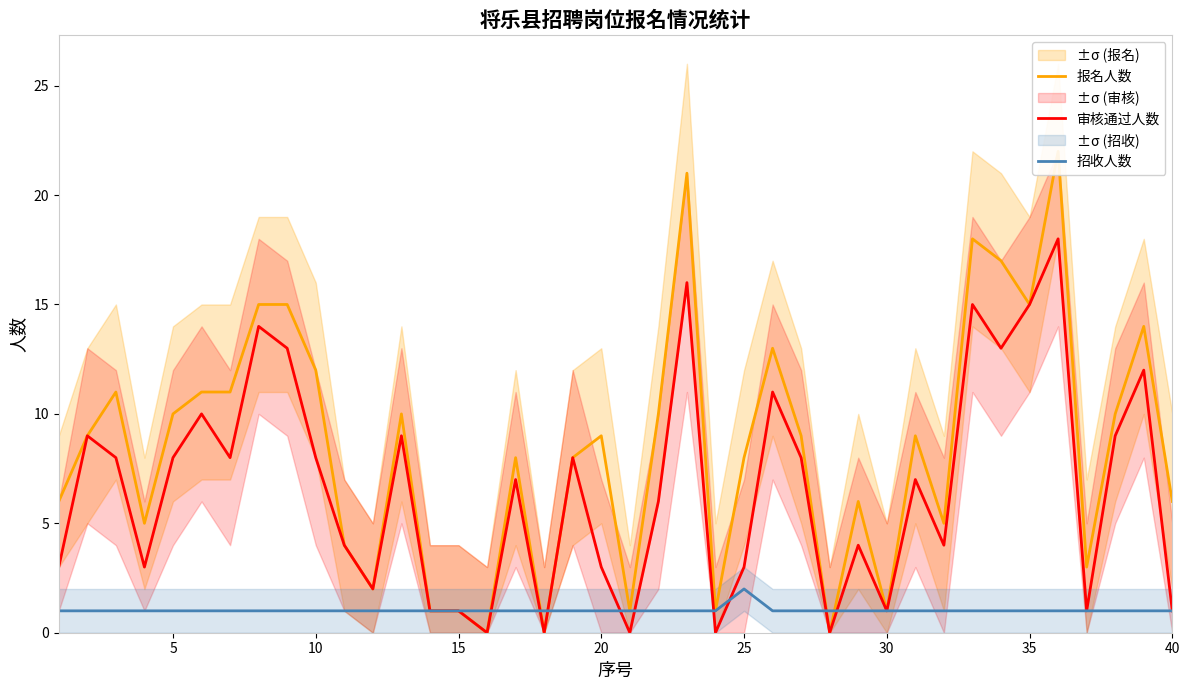

What is the spread (max minus min) of values at 10?

10